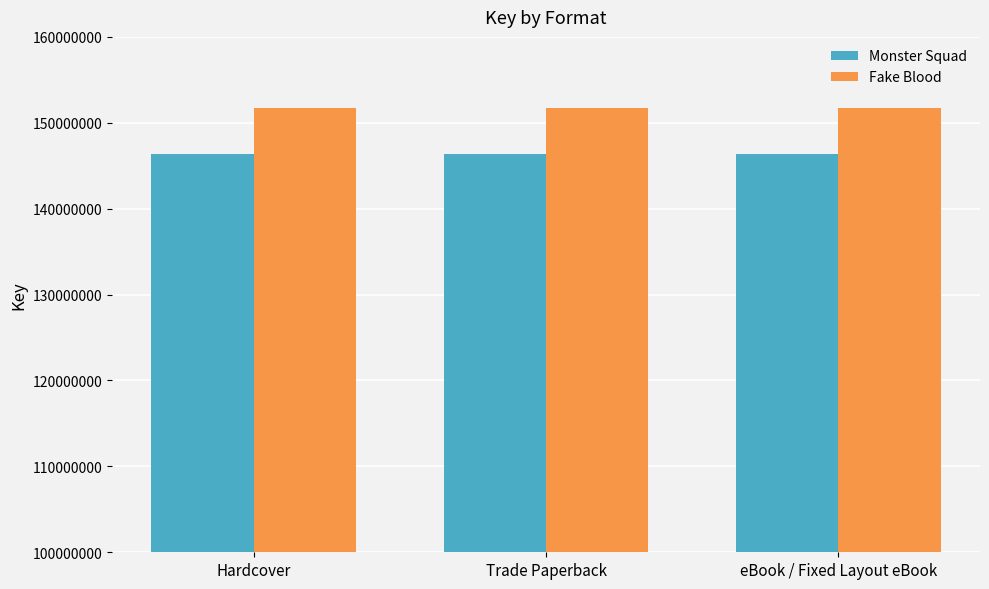

True or false: Fake Blood has a value of 151719650 at Trade Paperback.

True